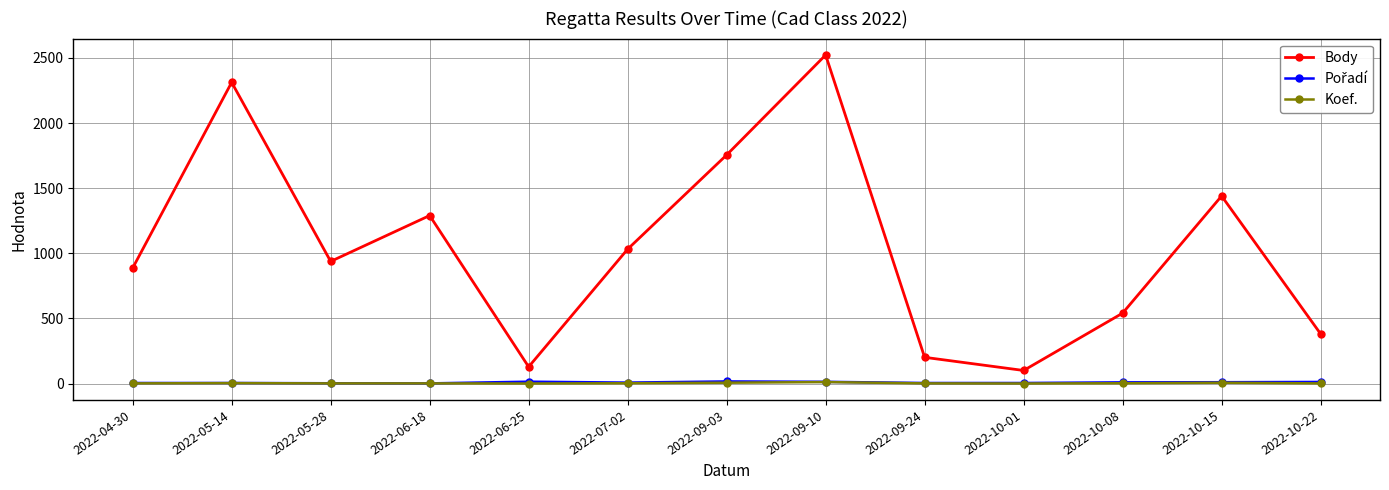

Which series has the widest spread of values?

Body